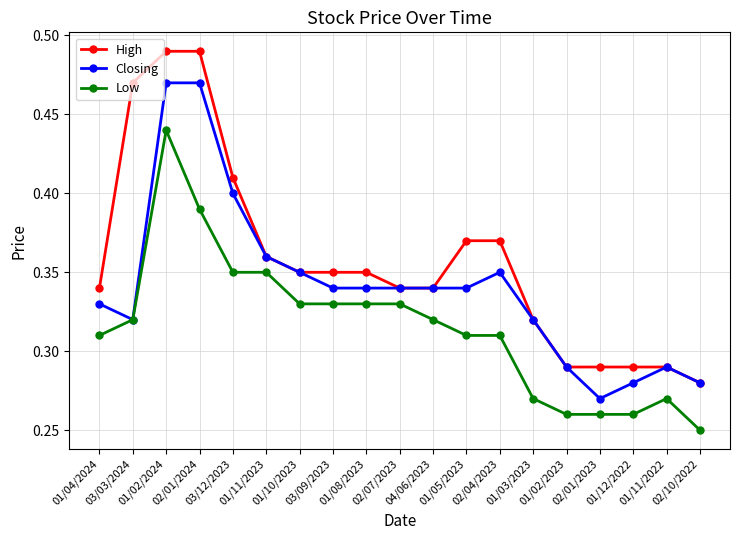

Which series has the largest total across all categories?

High